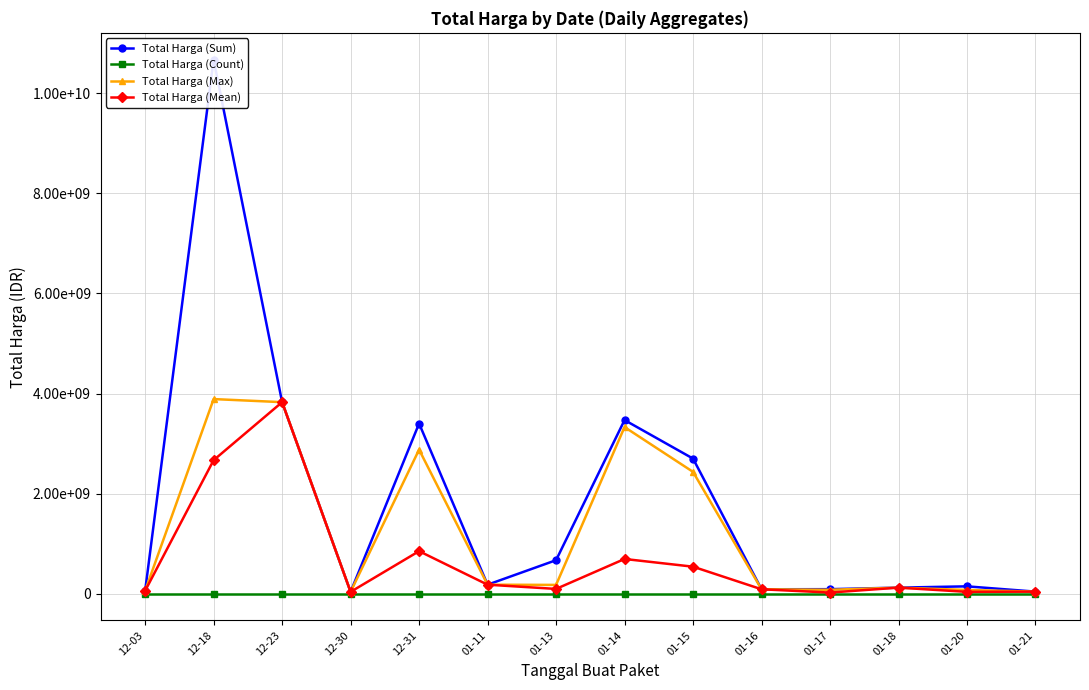

At which category is the sum across all series the highest?

12-18